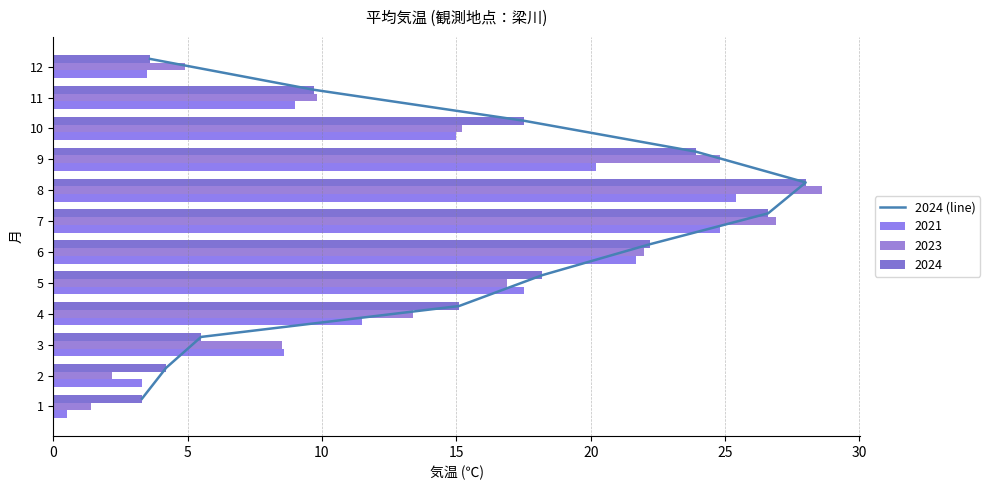

How many data points does each series have?

12